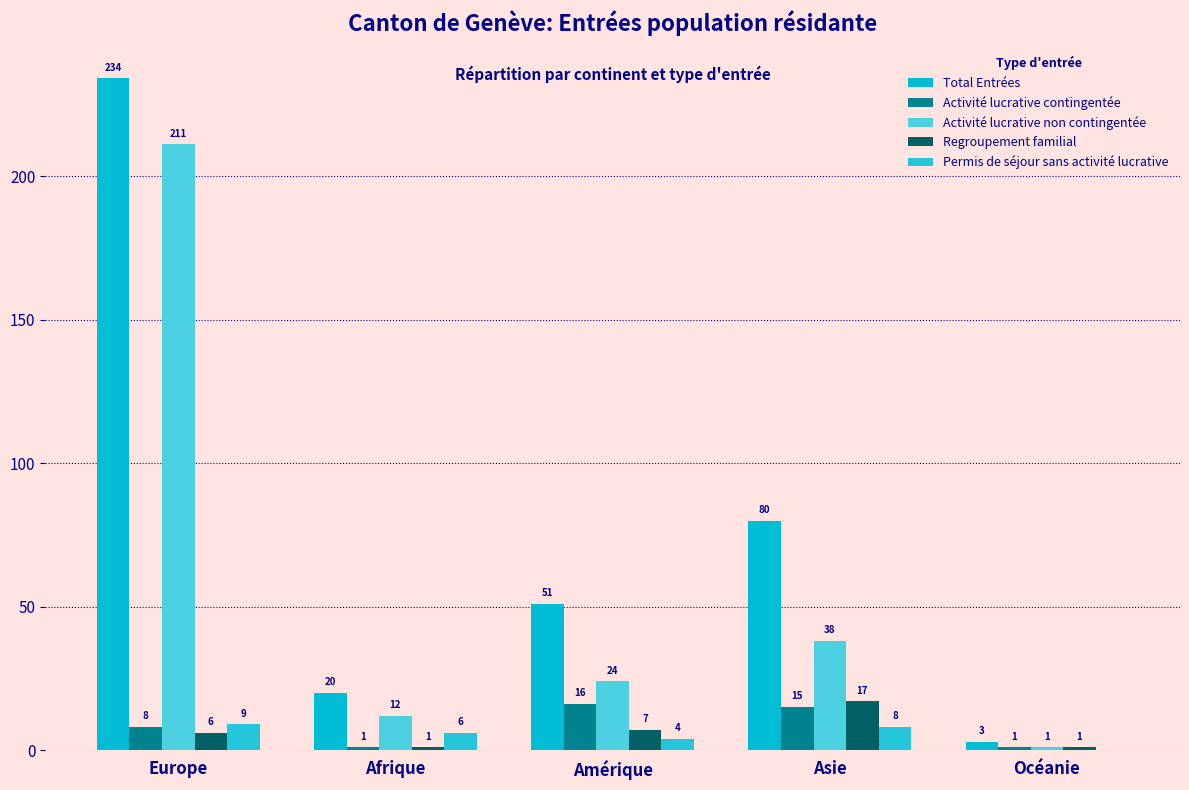

What is the highest value of the Total Entrées series?

234